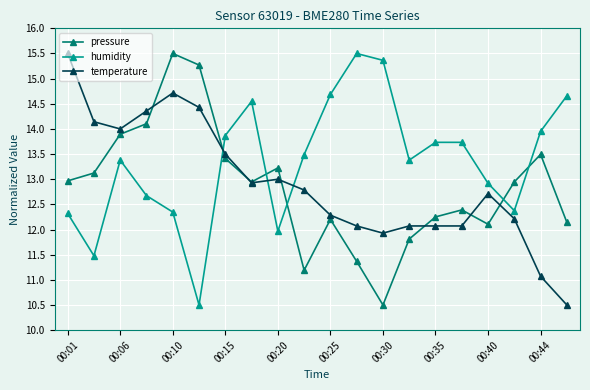

At how many categories does at least one series exceed 11?

20